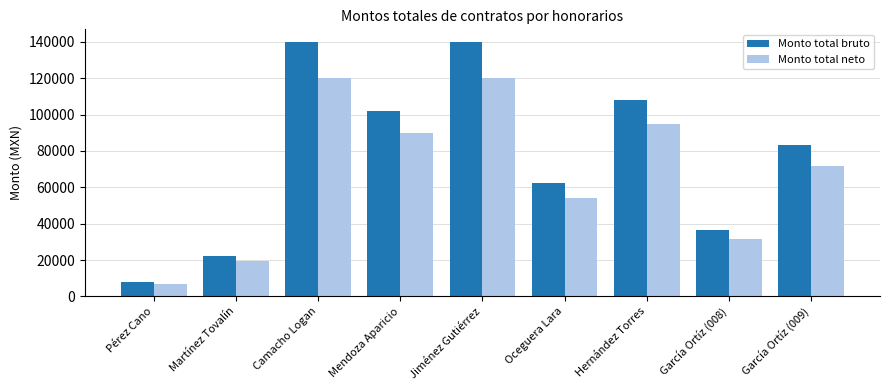

What position from the right is Martínez Tovalín?

8